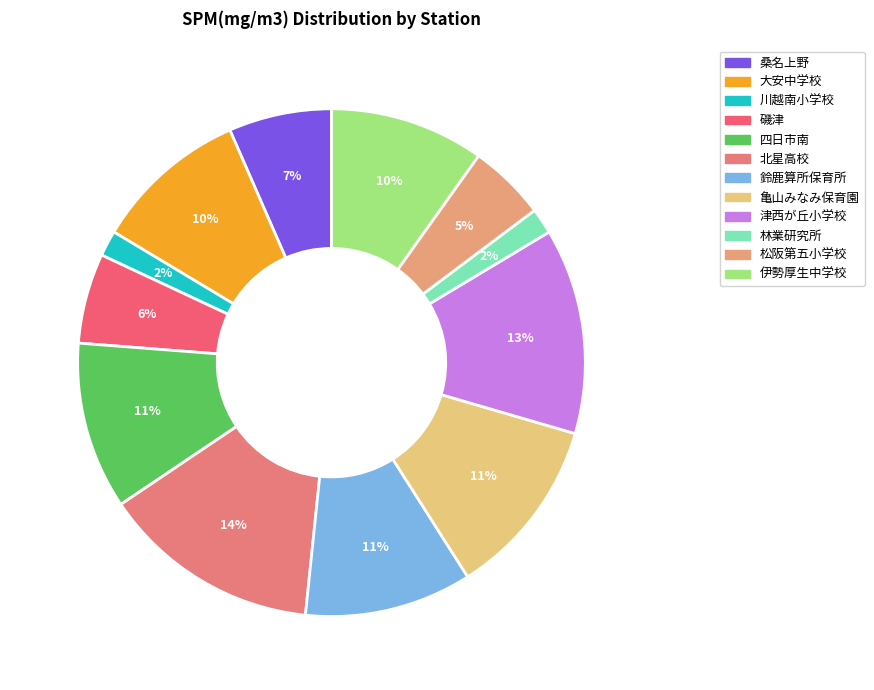

To the nearest percent, what percentage of the pie is 亀山みなみ保育園?

11%